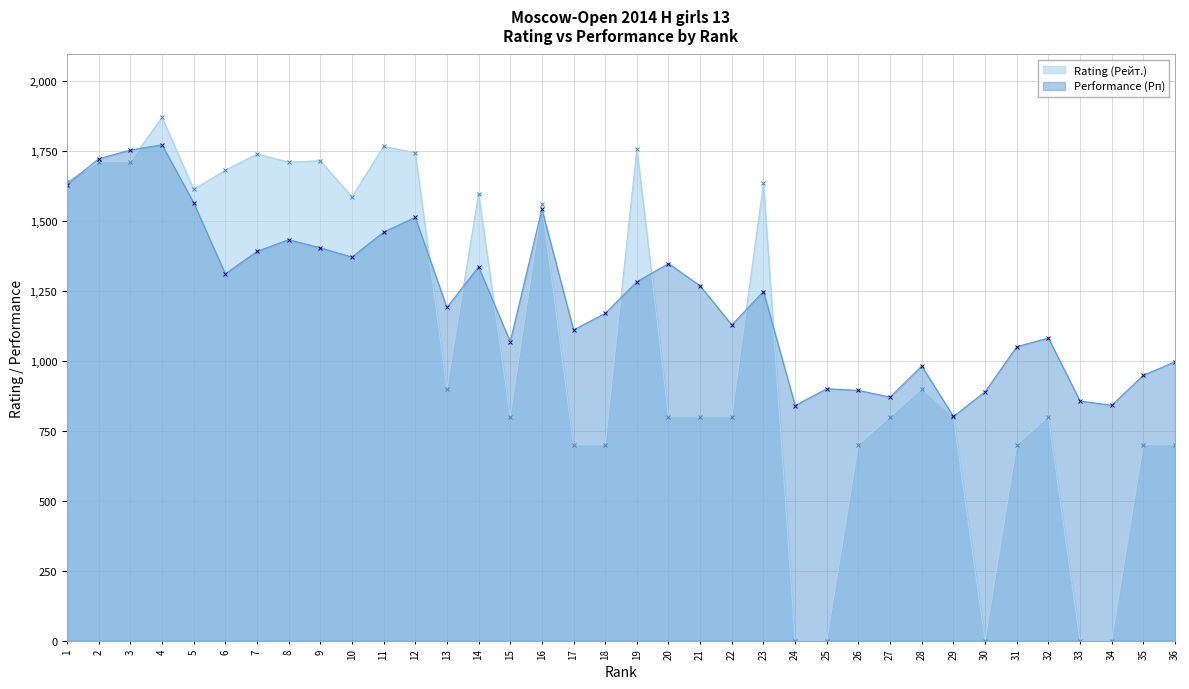

What is the value of the Performance (Рп) point at the 22nd from the left?

1128